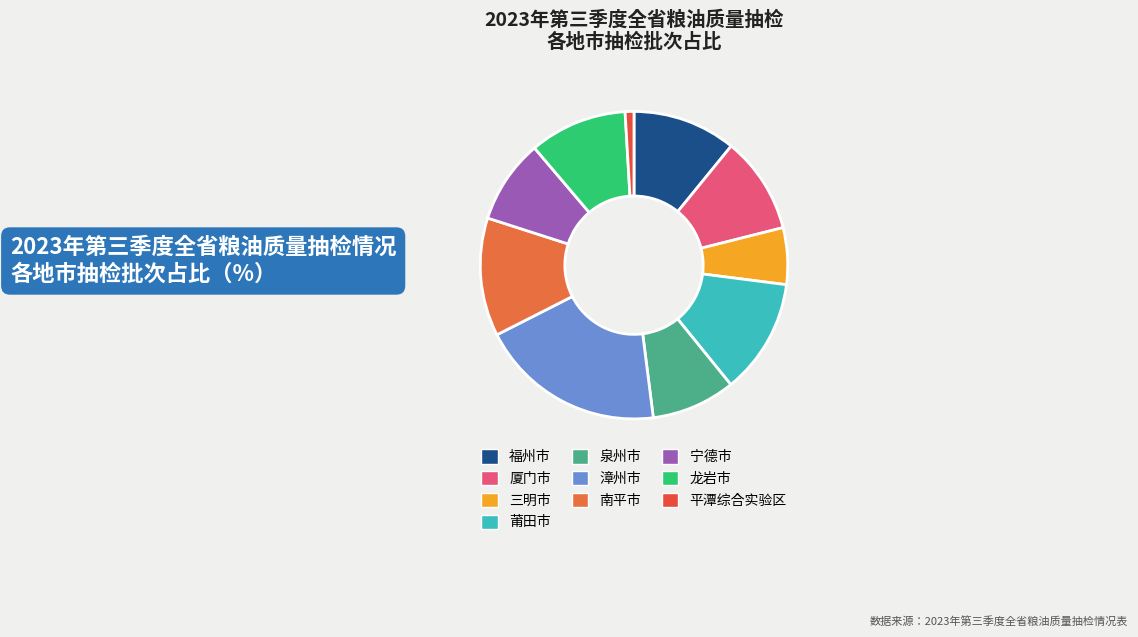

What is the smallest slice in the pie chart?

平潭综合实验区